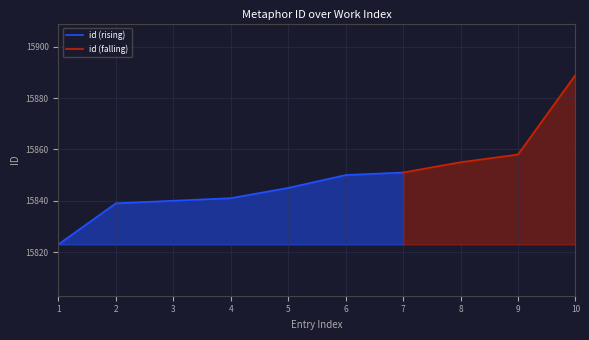

The id (rising) series shows 23838 at 5. True or false?

False